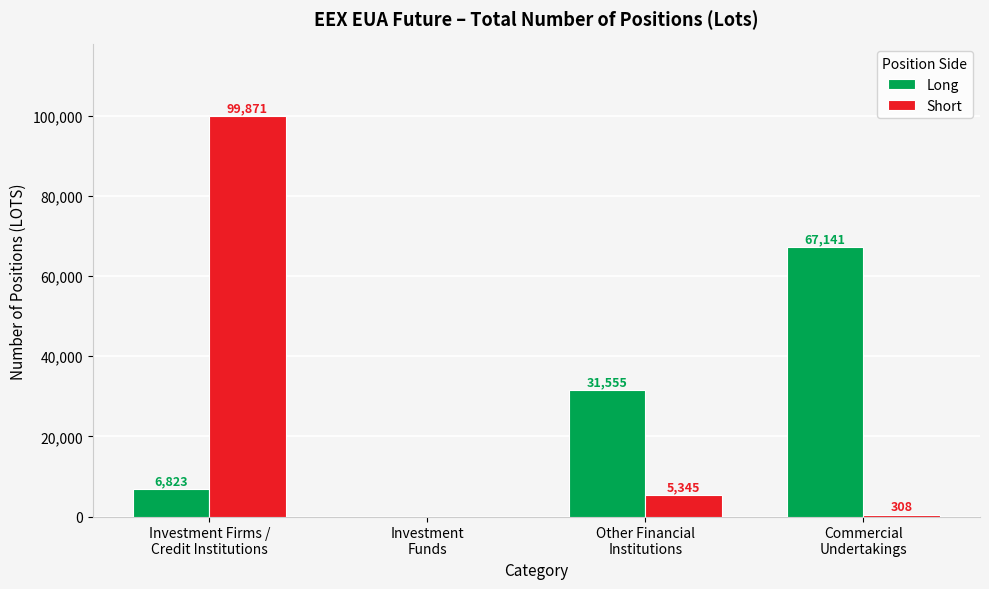

How many Long values are between 6823 and 67141?

3